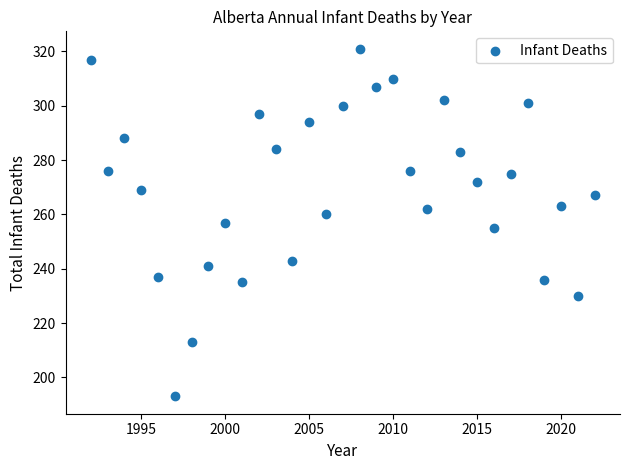

What is the range of X values (max minus min)?

30